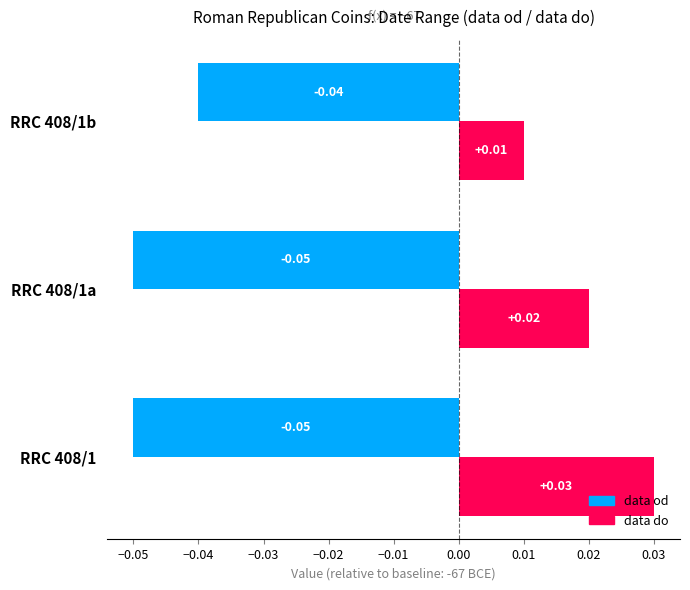

Between RRC 408/1 and RRC 408/1b, which series saw the biggest shift?

data do